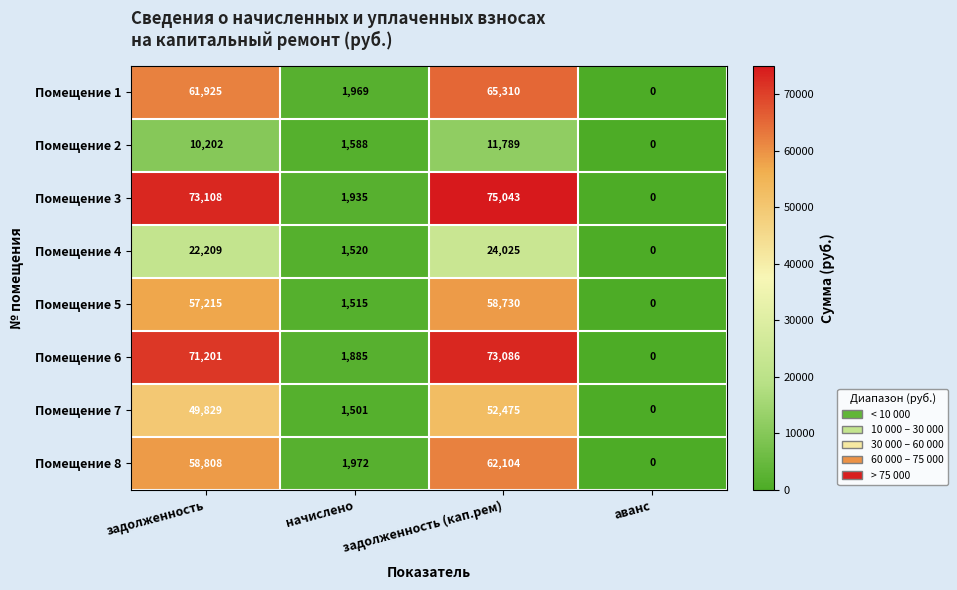

Which series has the largest range (max minus min)?

Помещение 3